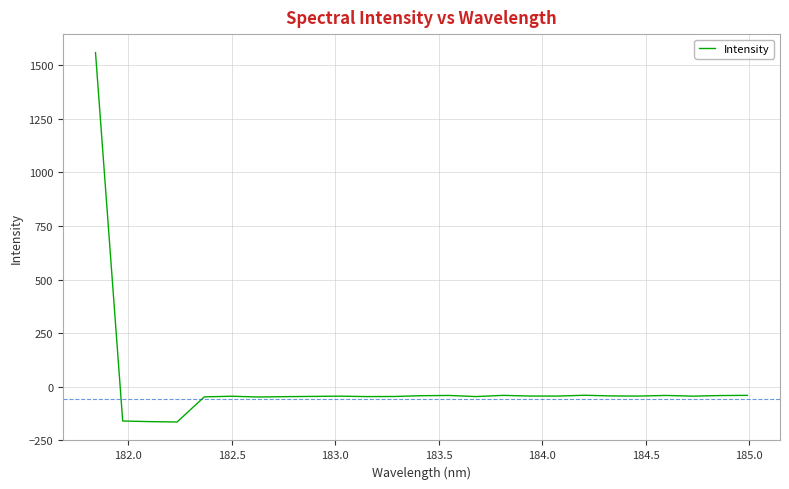

What is the smallest value displayed?

-164.3